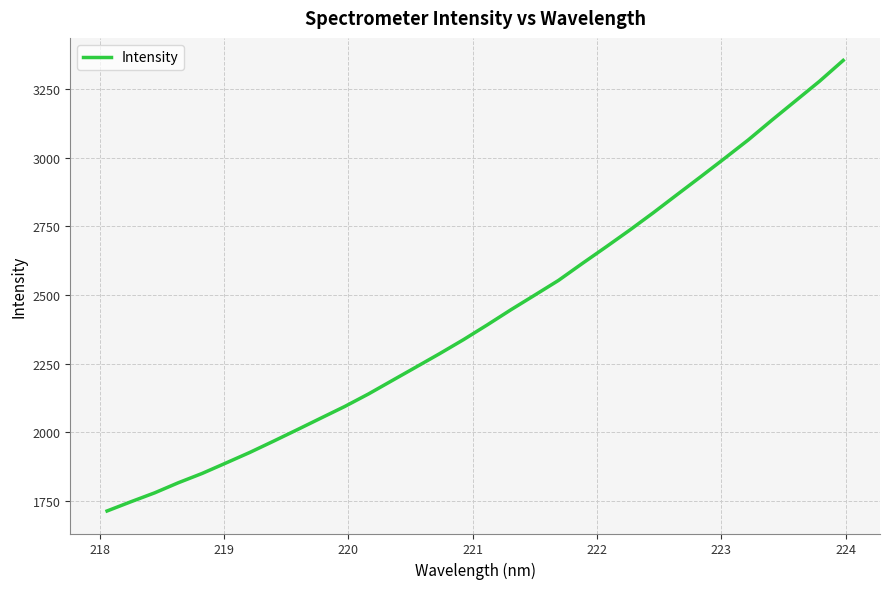

What is the maximum value shown in the chart?

3353.6